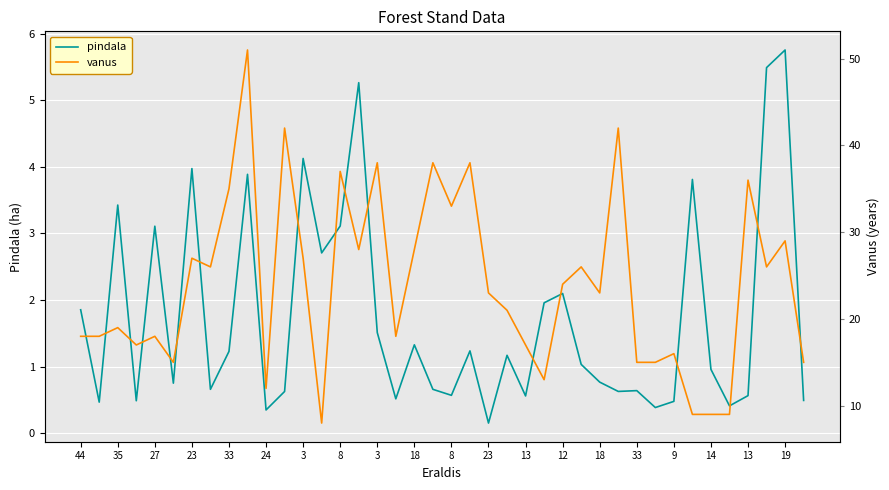

How many categories are shown in the chart?

40